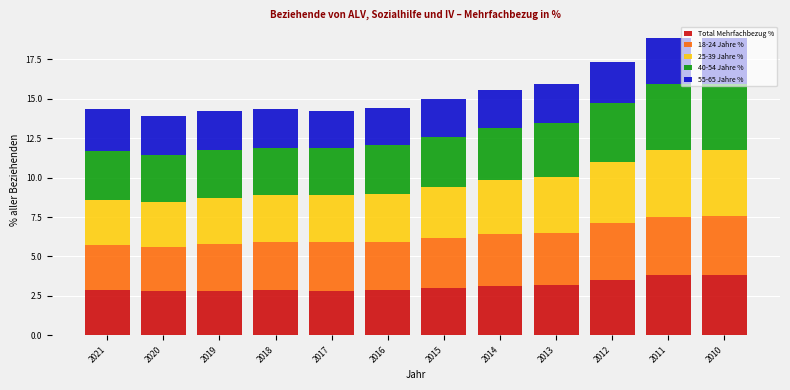

What is the sum of the Total Mehrfachbezug % values at 2014 and 2012?

6.6